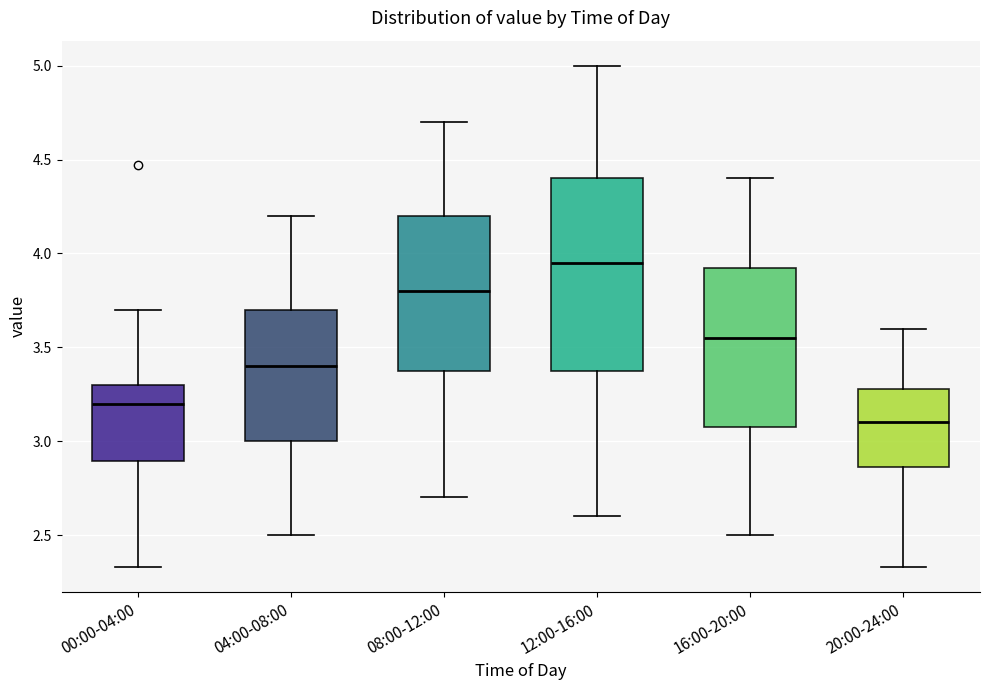

Where is the upper edge of the box for 16:00-20:00 on the y-axis? The values are not printed on the chart, so give them approximately, as read against the axis.

3.95